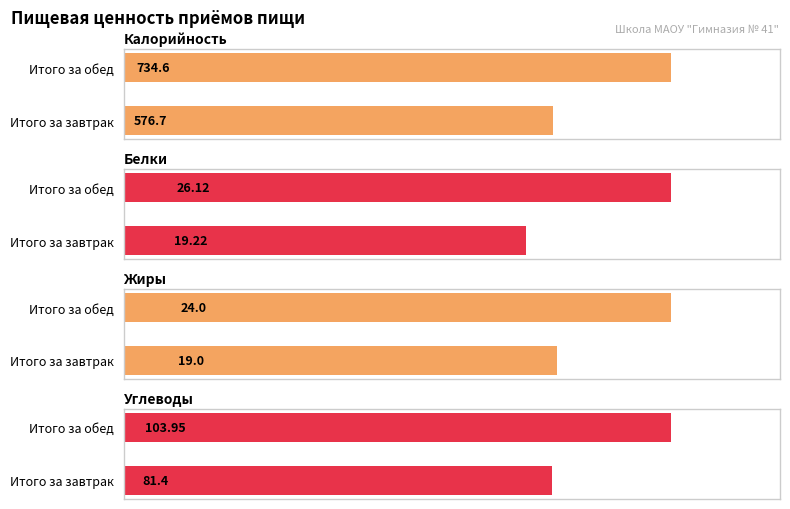

How many groups of bars are there?

2